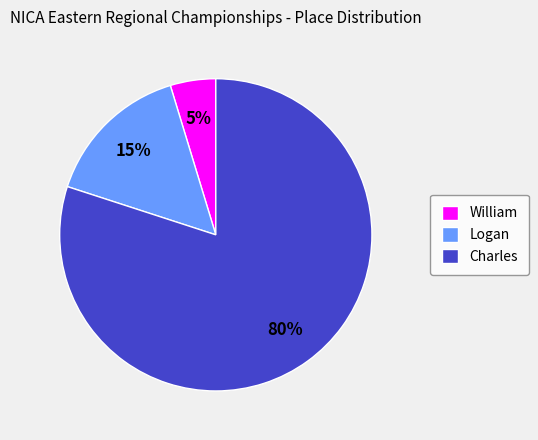

How many segments does this pie chart have?

3